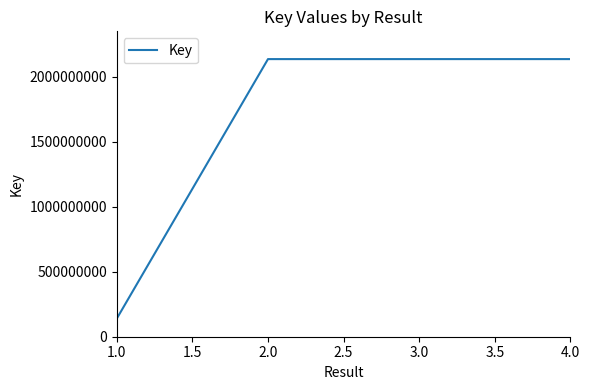

Read the value at 2.0, to the nearest 100.

2137706900